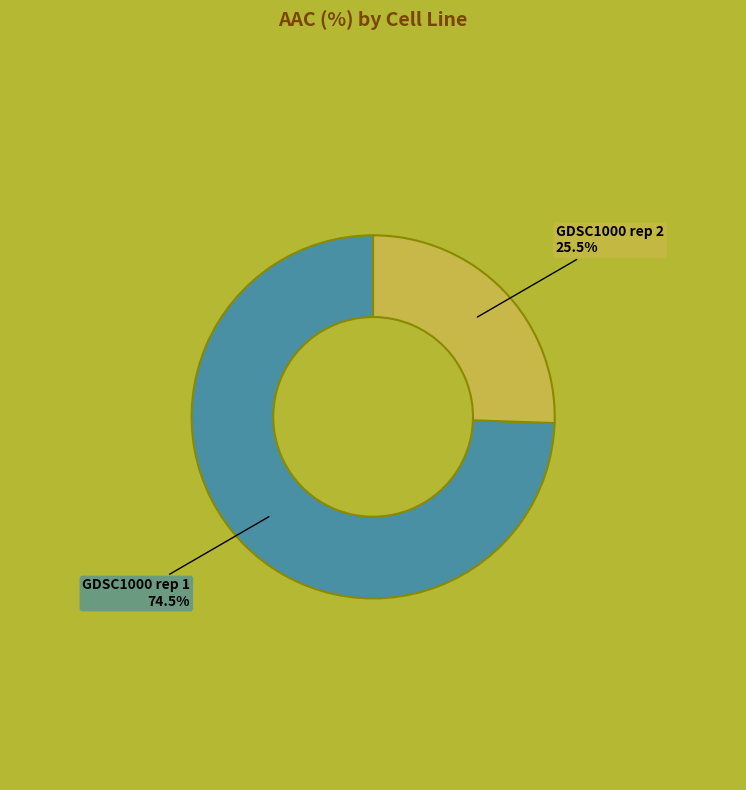

Is there a majority slice in this chart?

Yes